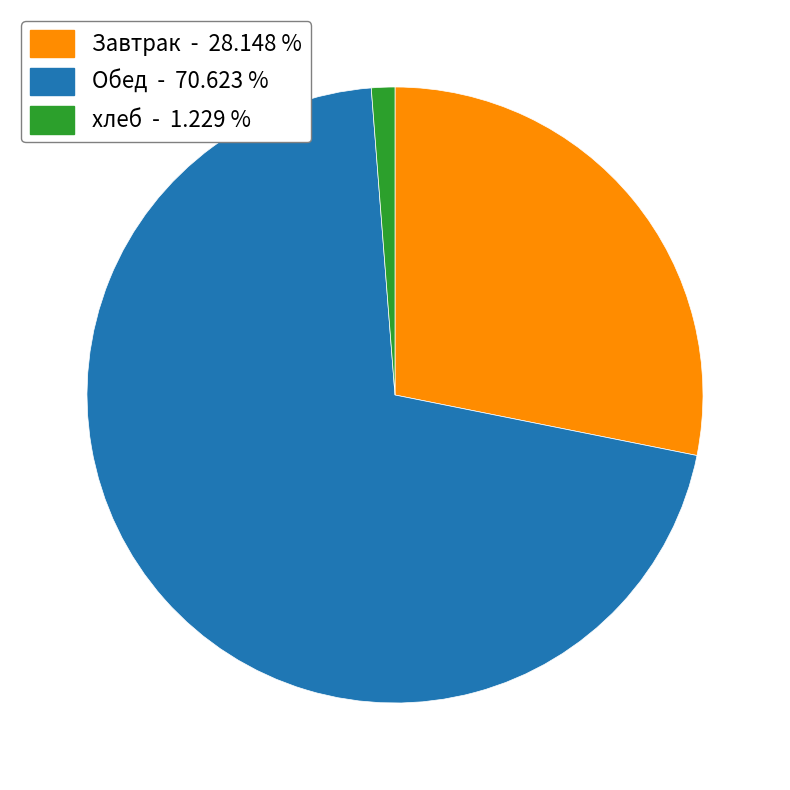

Count the number of slices in the pie.

3